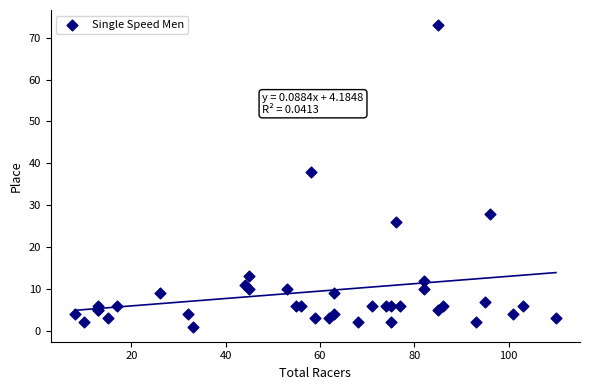

What Y value in the scatter plot is closest to 37?

38